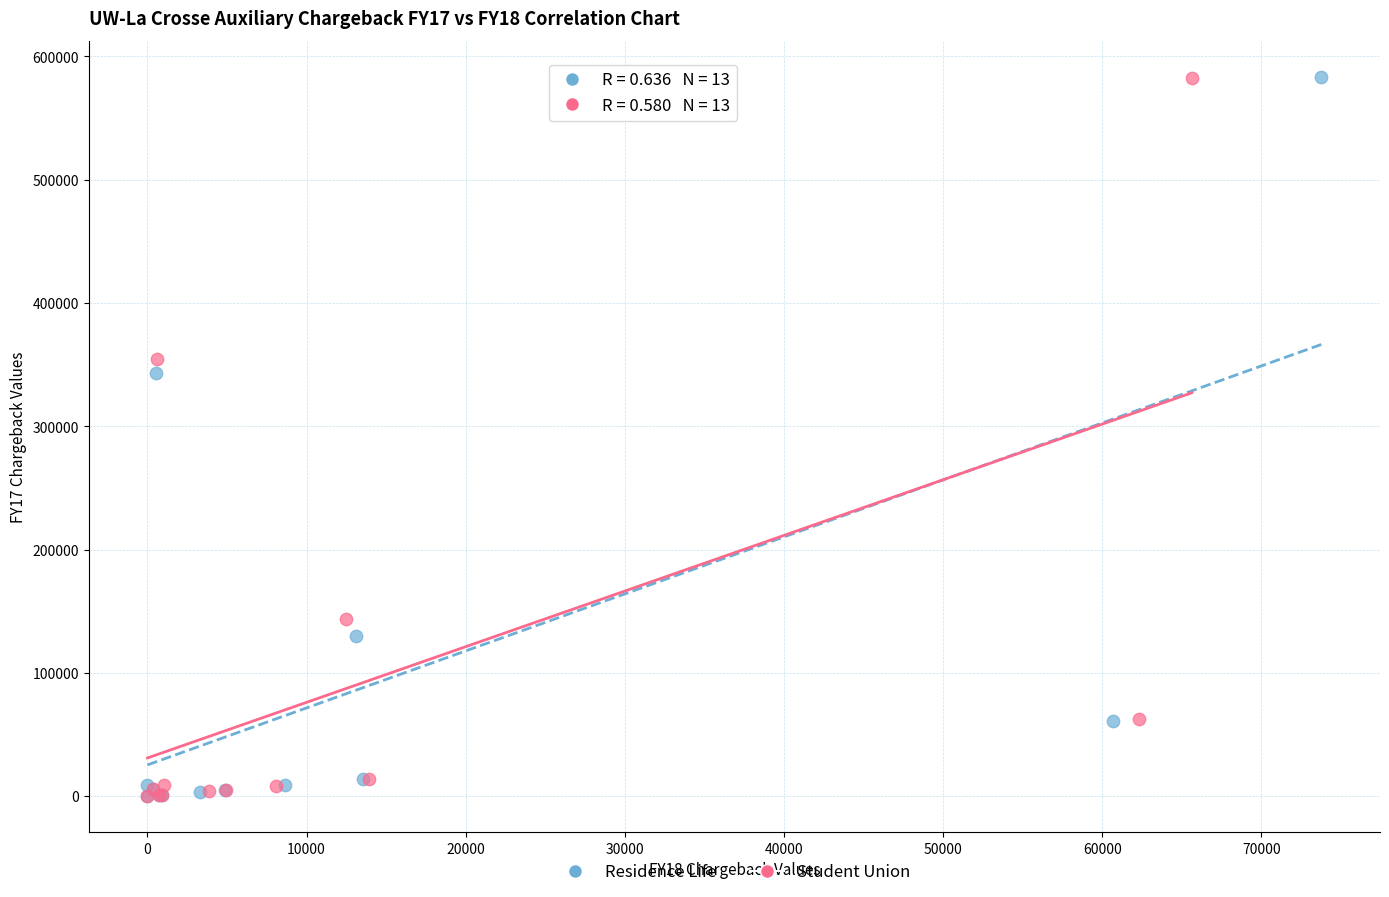

Which series has the largest Y range (max minus min)?

Residence Life